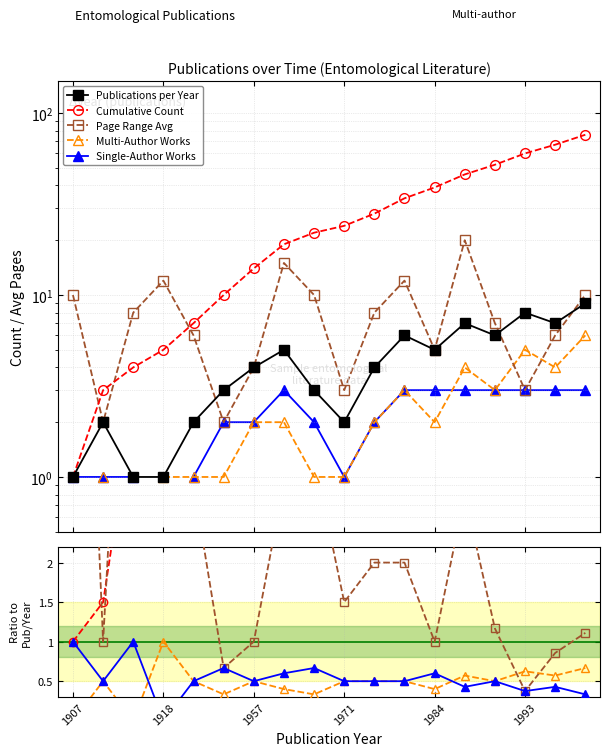

How many Publications per Year values are between 2 and 6?

11